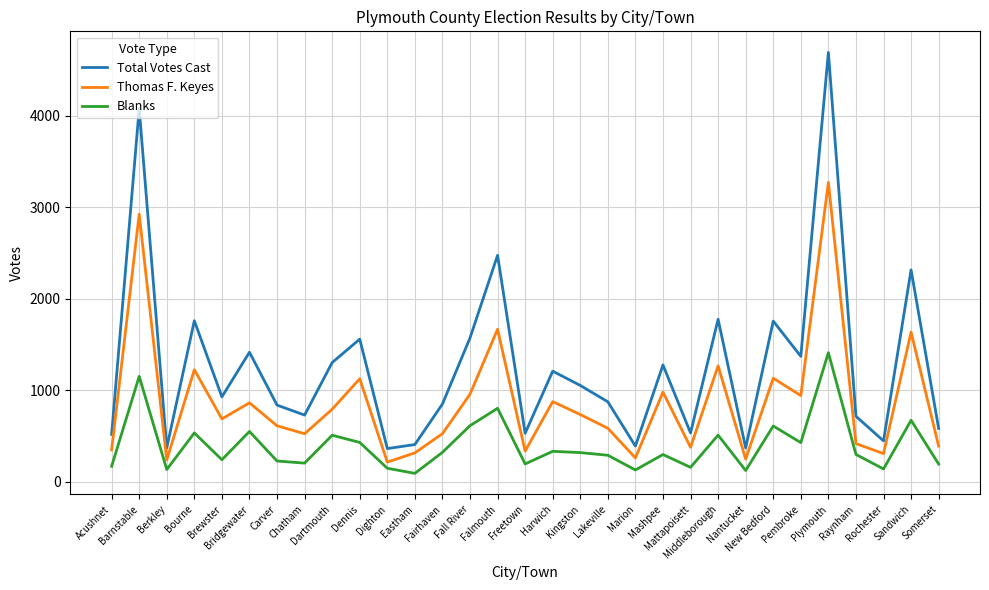

What is the difference between the highest and lowest values at Harwich?

876